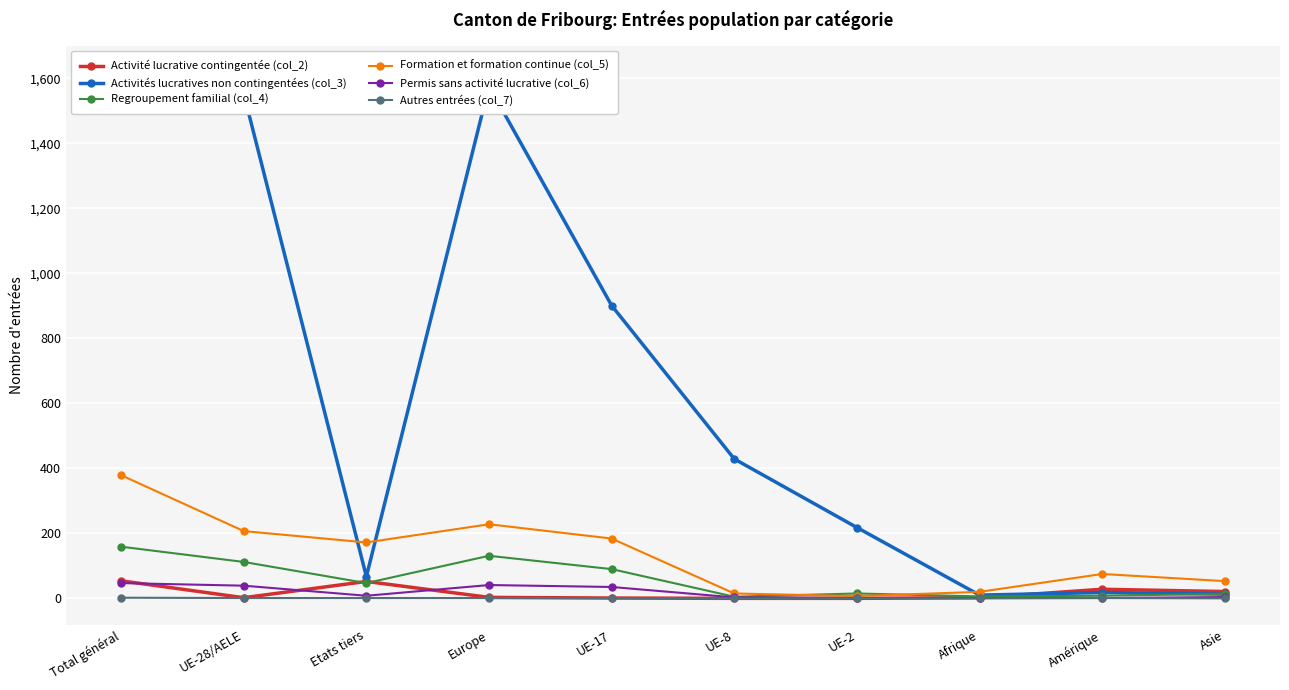

What is the lowest value of the Regroupement familial (col_4) series?

5